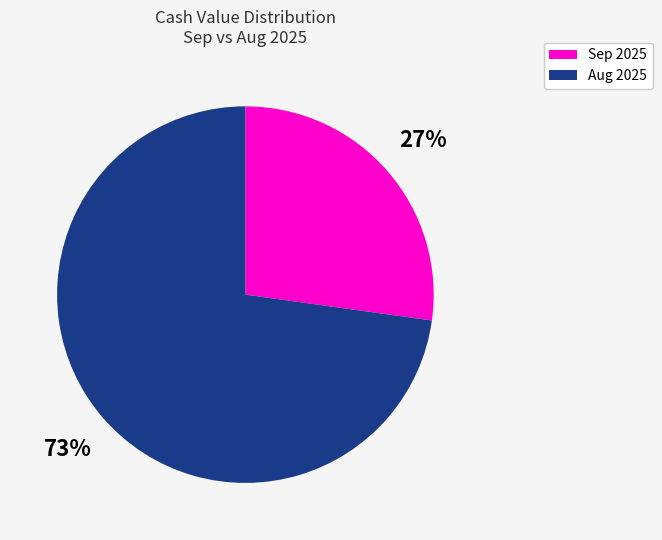

Is there any slice that represents more than half of the pie?

Yes